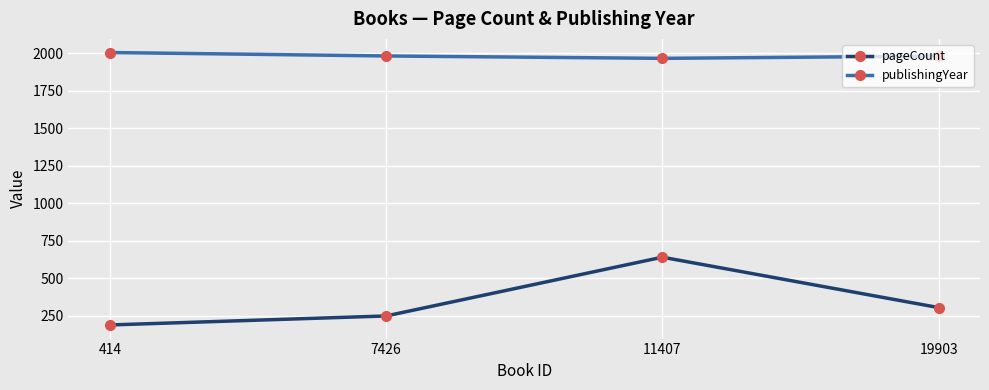

True or false: pageCount and publishingYear cross at least once.

False